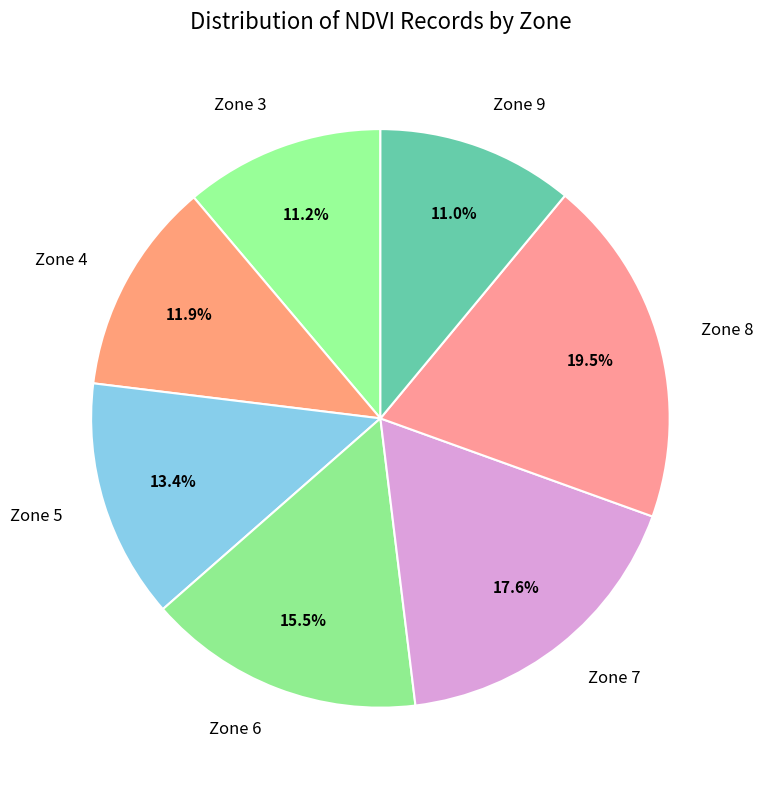

Does Zone 3 represent more than half of the total?

No